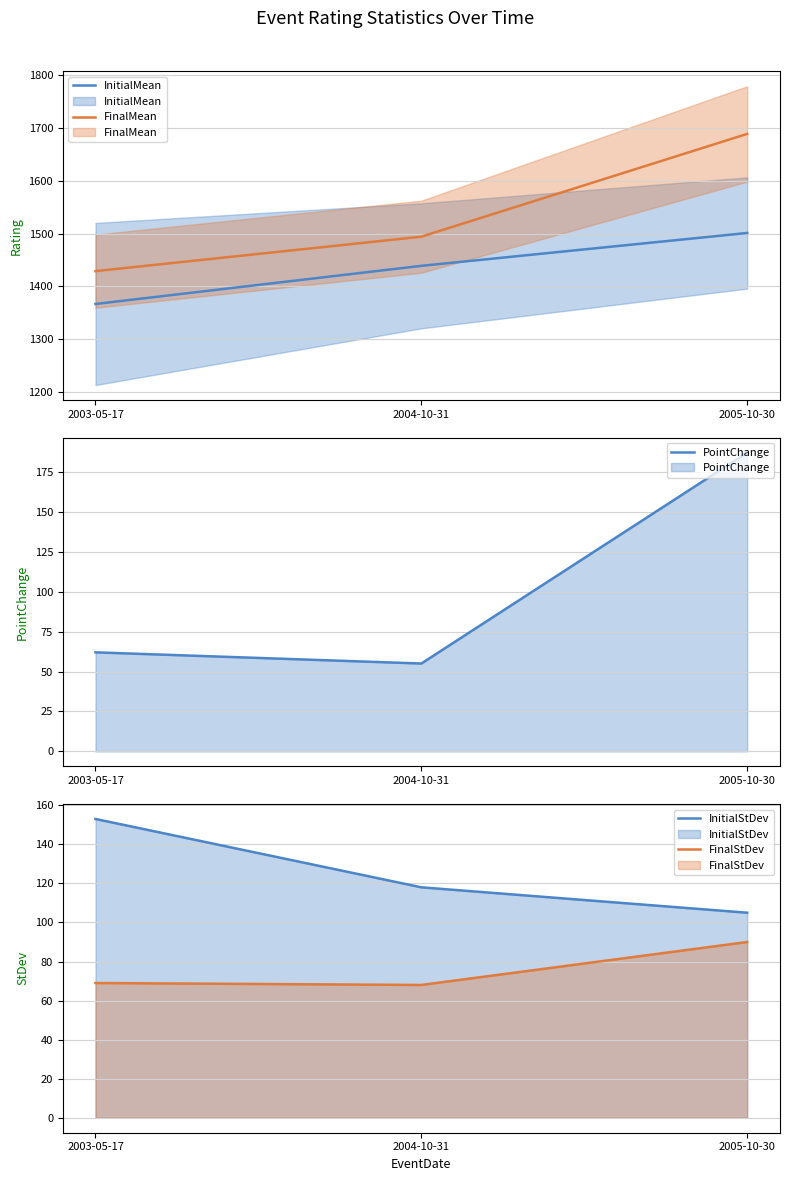

What is the average value of the InitialMean series?

1436